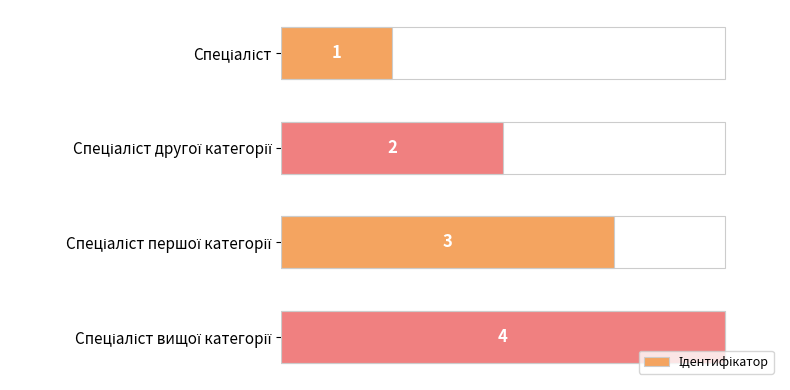

What is the difference between the maximum and minimum values?

3